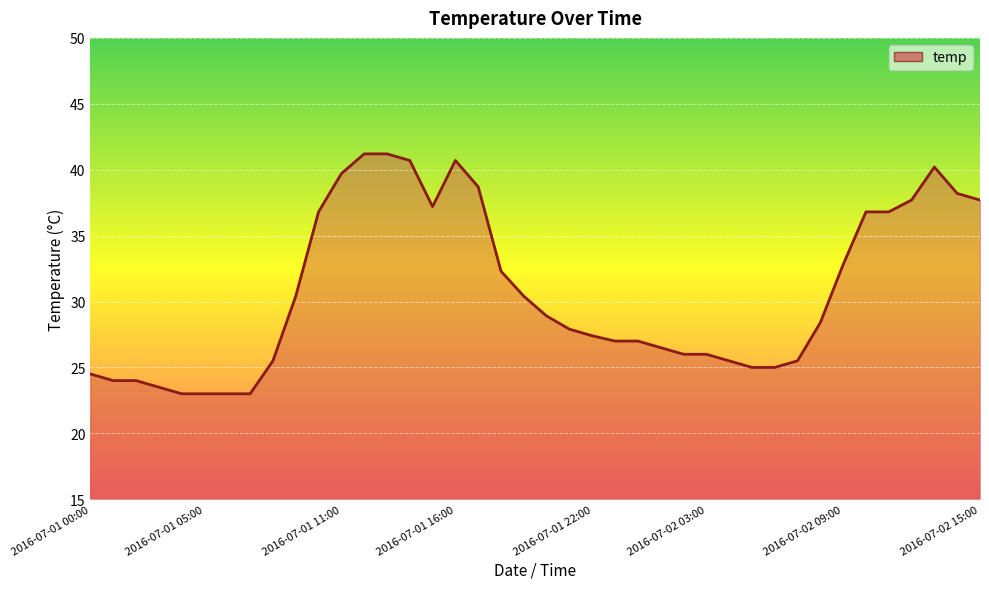

What is the difference between the maximum and minimum values?

18.2